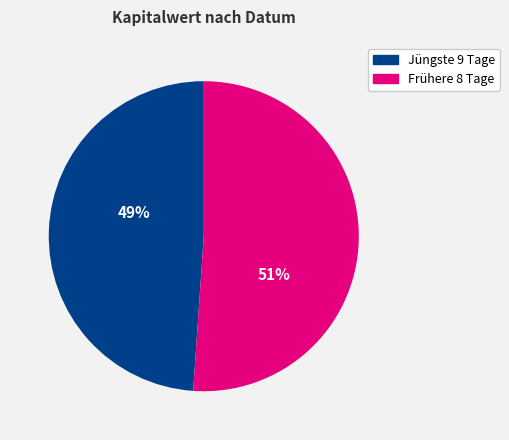

To the nearest percent, what is the average slice percentage?

50%